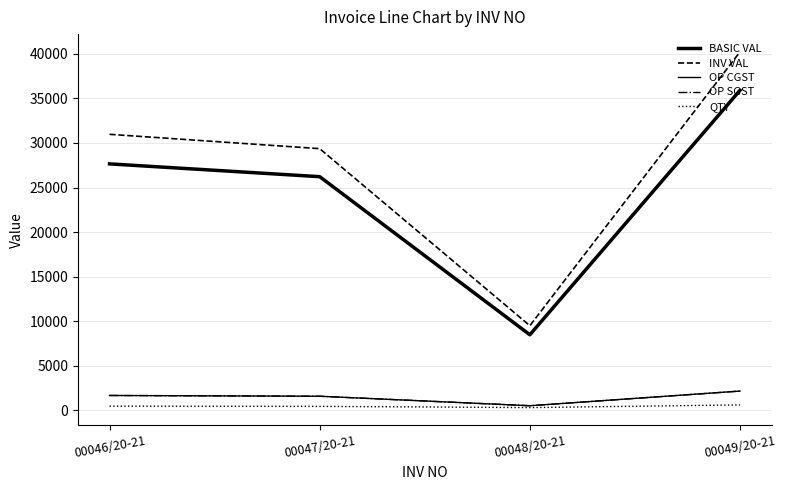

True or false: INV VAL has a value of 29364.9 at 00047/20-21.

True